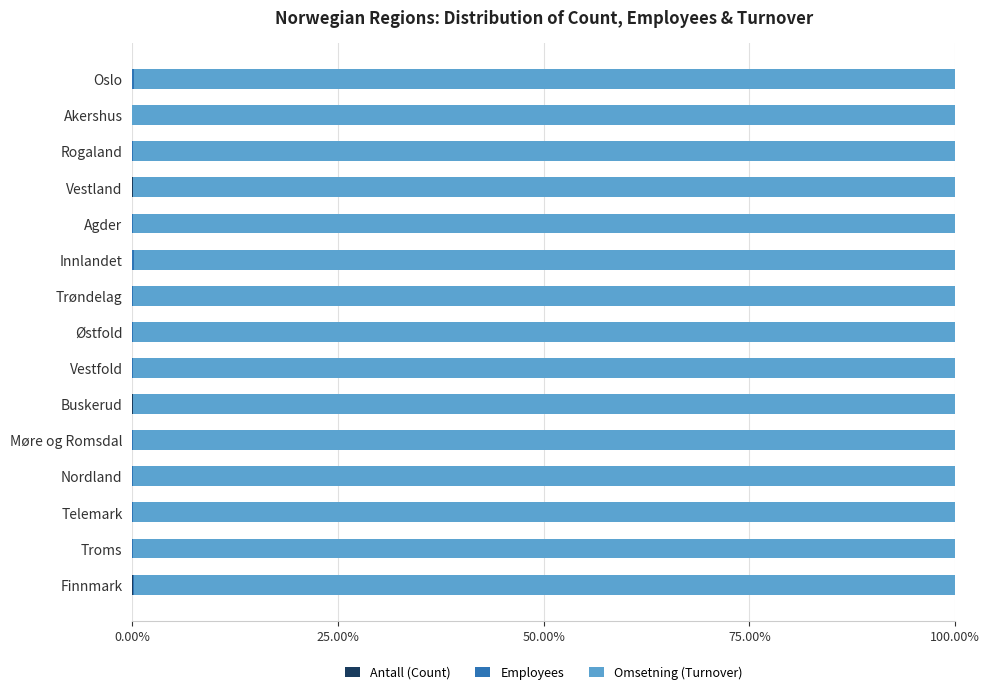

What position from the left is Agder?

5